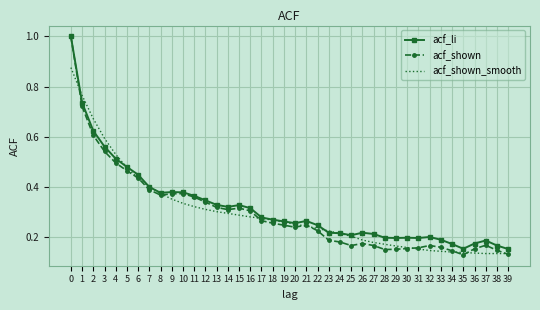

The value of acf_shown_smooth at 20 is 0.1. True or false?

False